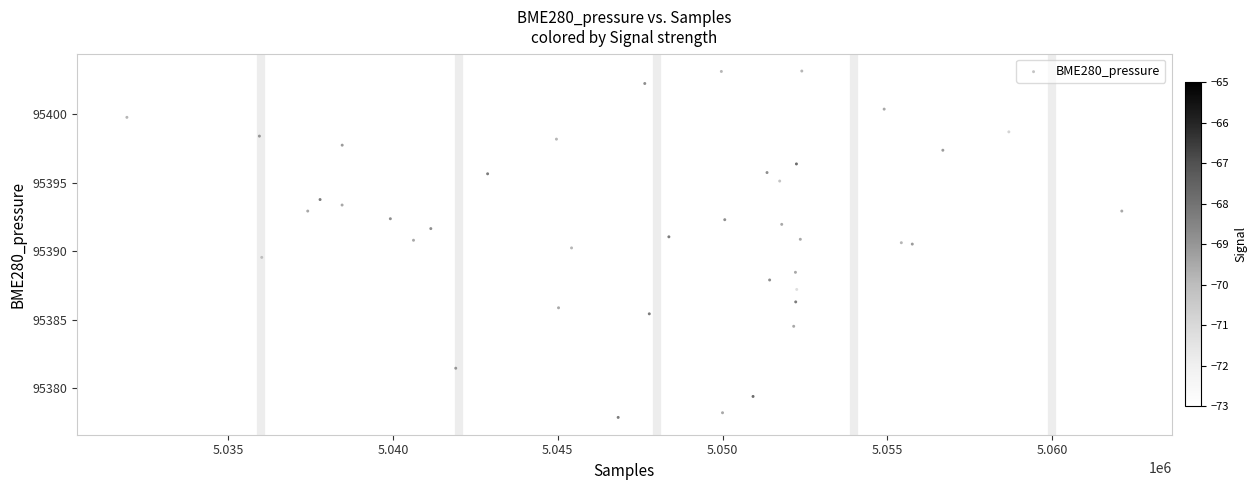

What is the range of Y values (max minus min)?

25.3